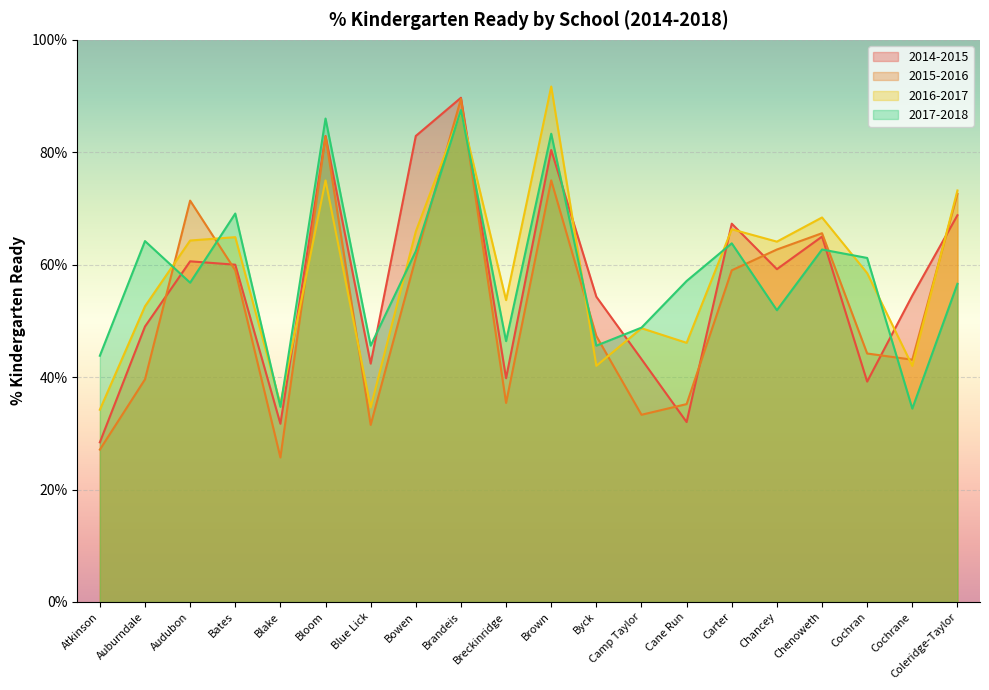

Between Blue Lick and Coleridge-Taylor, which is larger?

Coleridge-Taylor